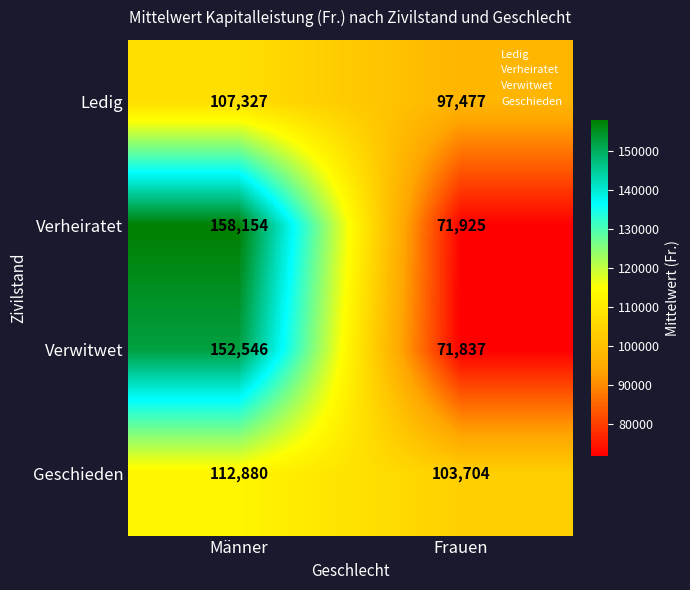

Which category has the lowest value across all series?

Frauen